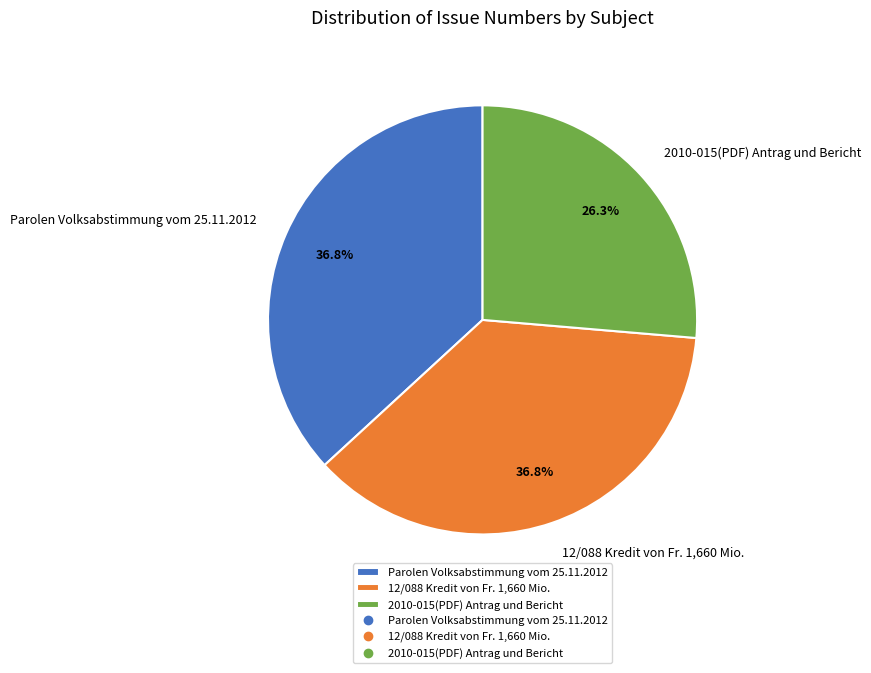

How many segments does this pie chart have?

3